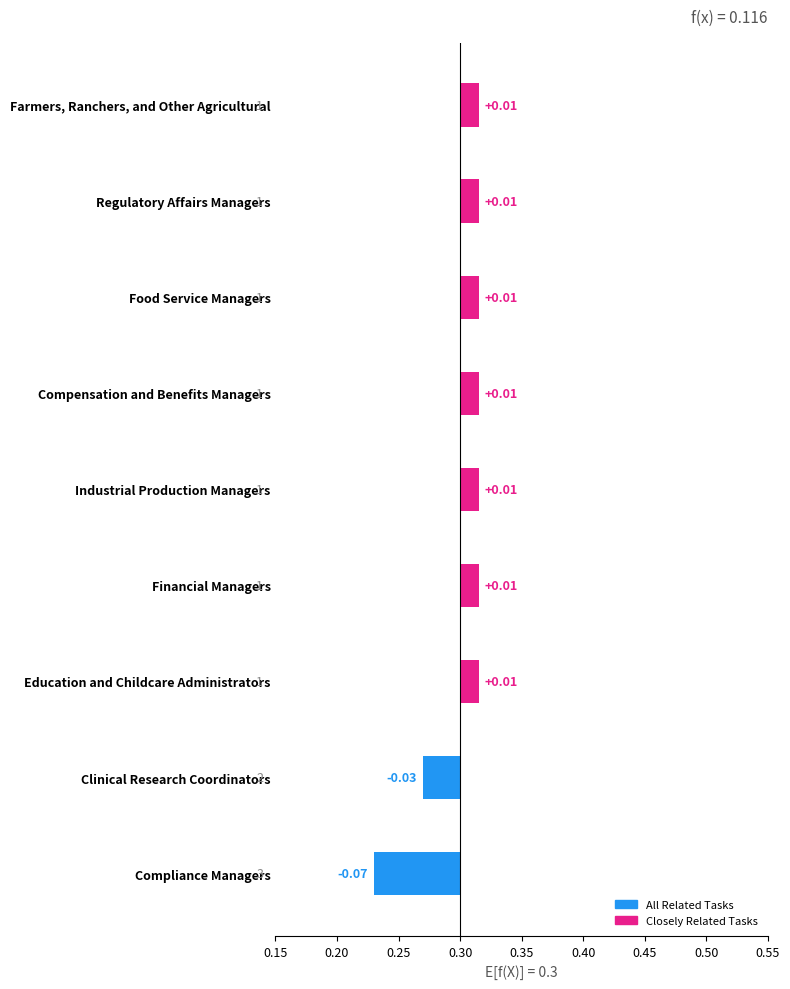

Are the bars horizontal?

Yes